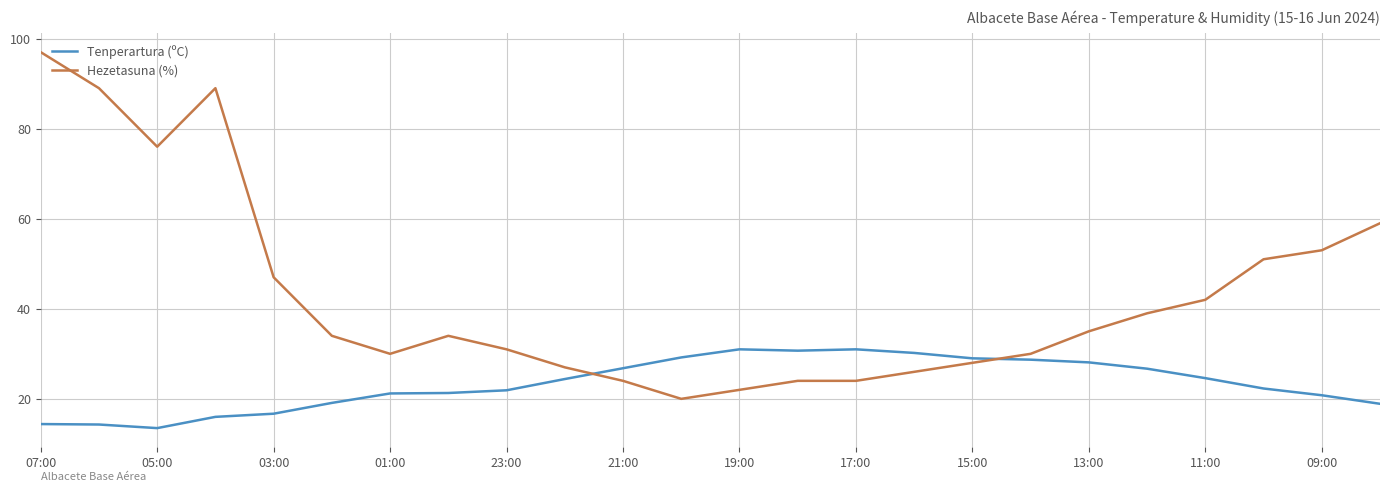

Which series has the widest spread of values?

Hezetasuna (%)